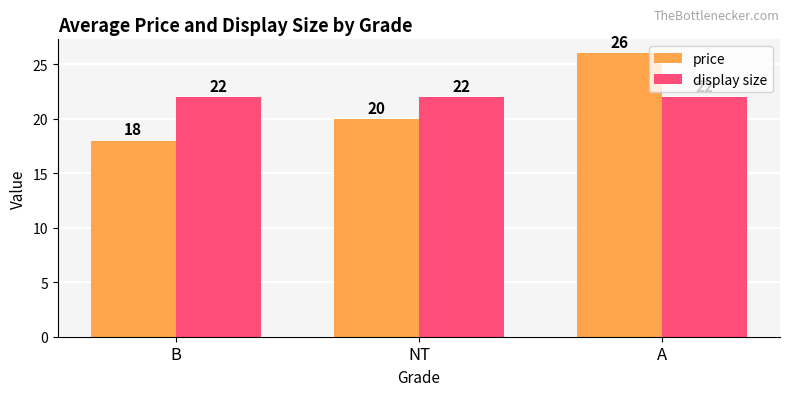

What is the minimum value for display size?

22